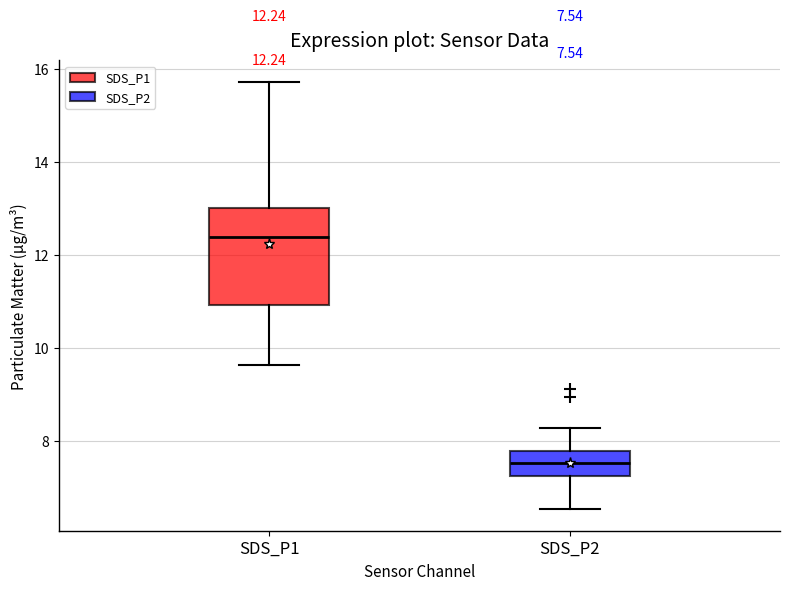

Comparing the boxes themselves (not the whiskers), which one is the tallest?

SDS_P1